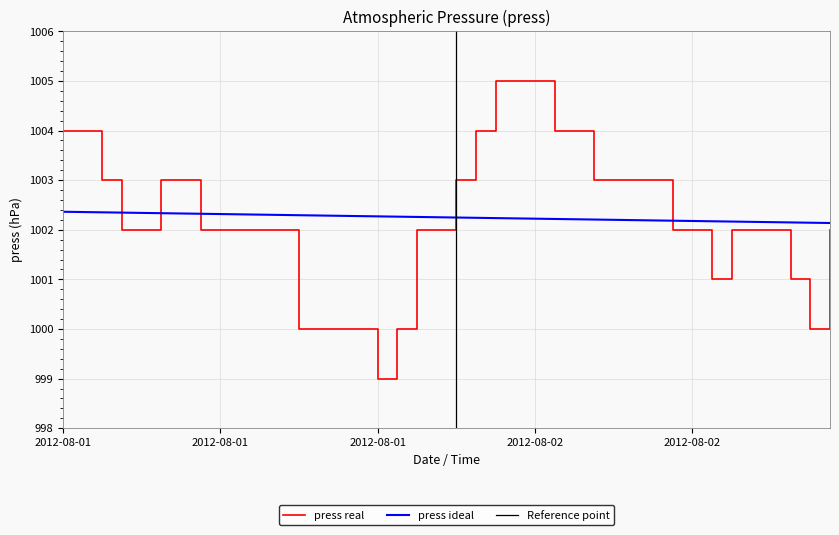

What is the approximate value at 2012-08-02 14:00?

1000